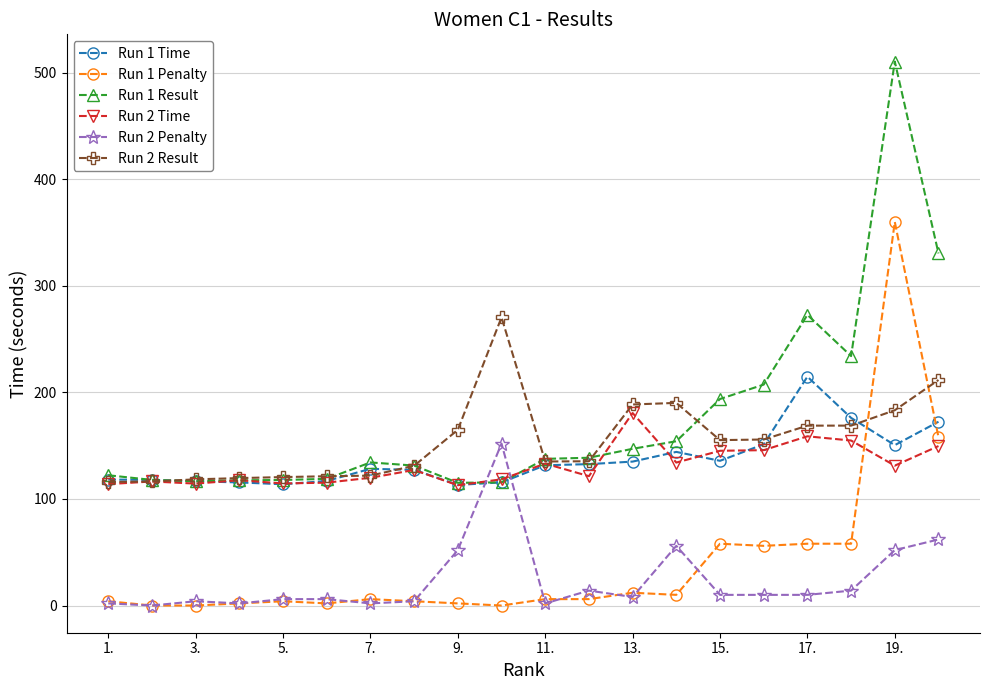

True or false: Run 2 Penalty and Run 2 Result cross at least once.

False